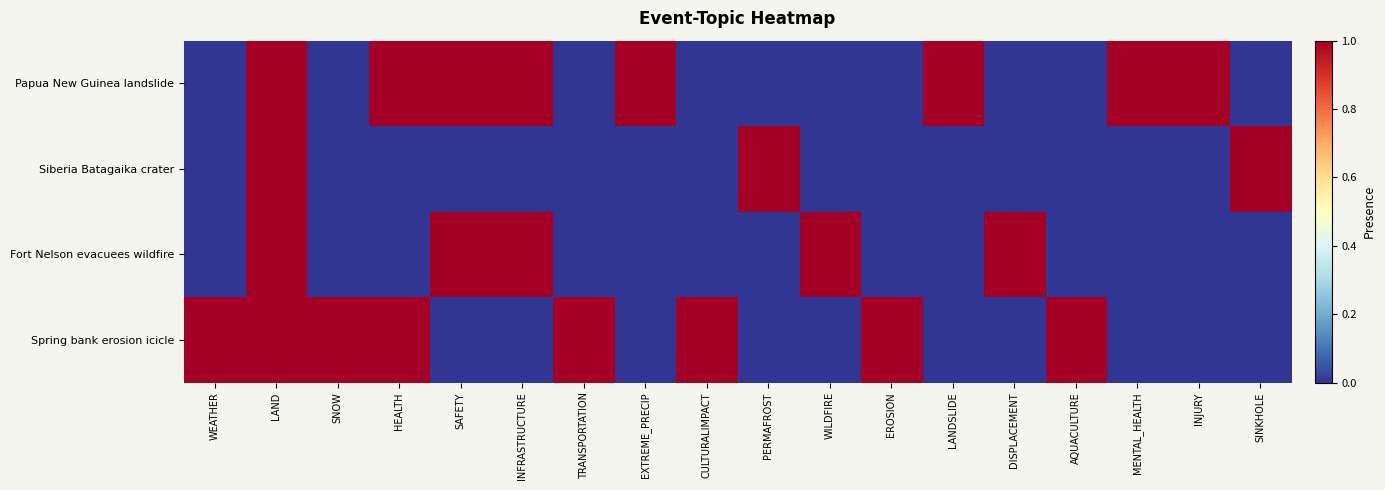

Which label corresponds to the largest value in the chart?

LAND